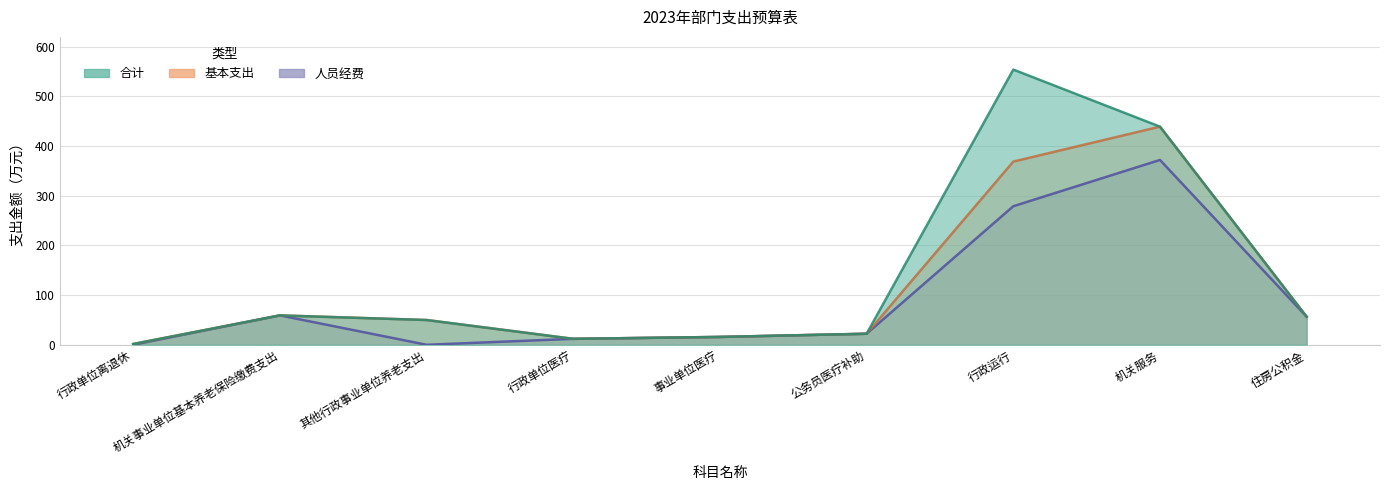

Rank the series by their maximum value, from highest to lowest.

合计, 基本支出, 人员经费